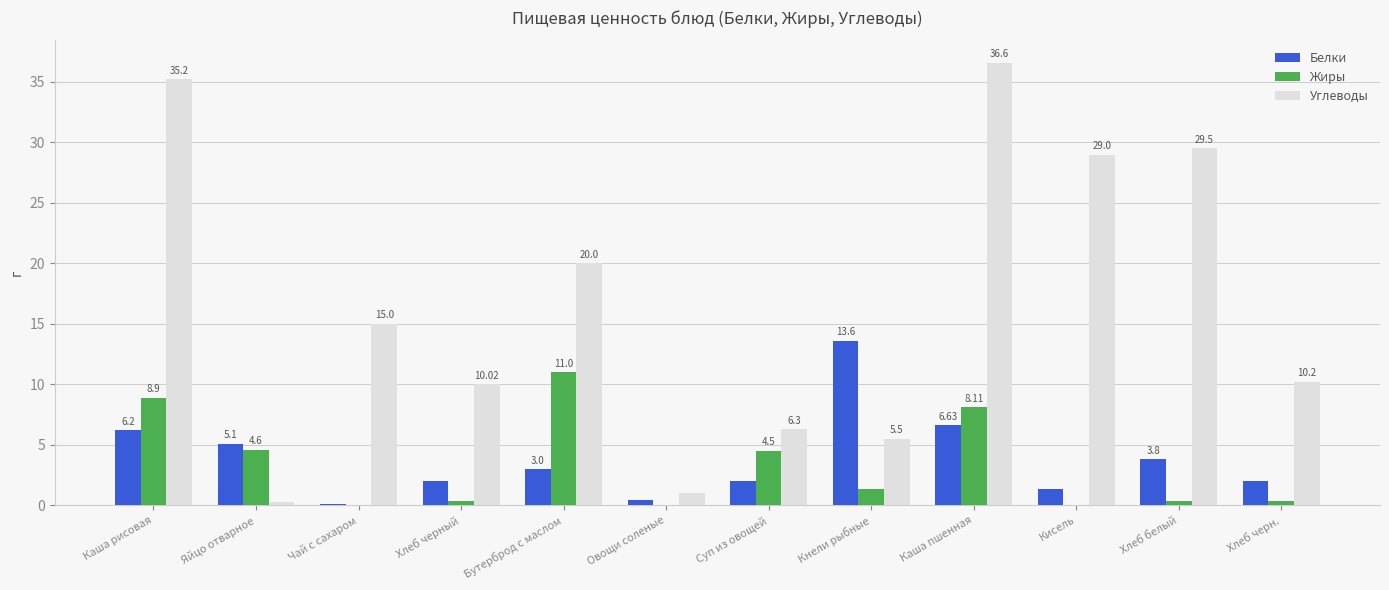

What are all the series names shown in the legend?

Белки, Жиры, Углеводы